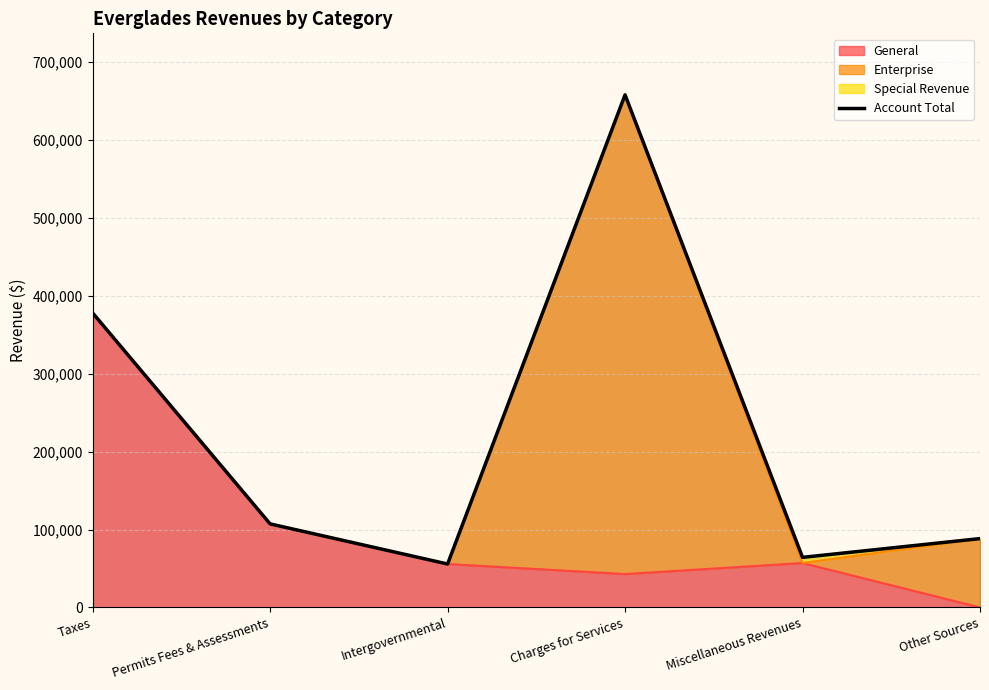

What is the difference between the maximum and second lowest values?

593232